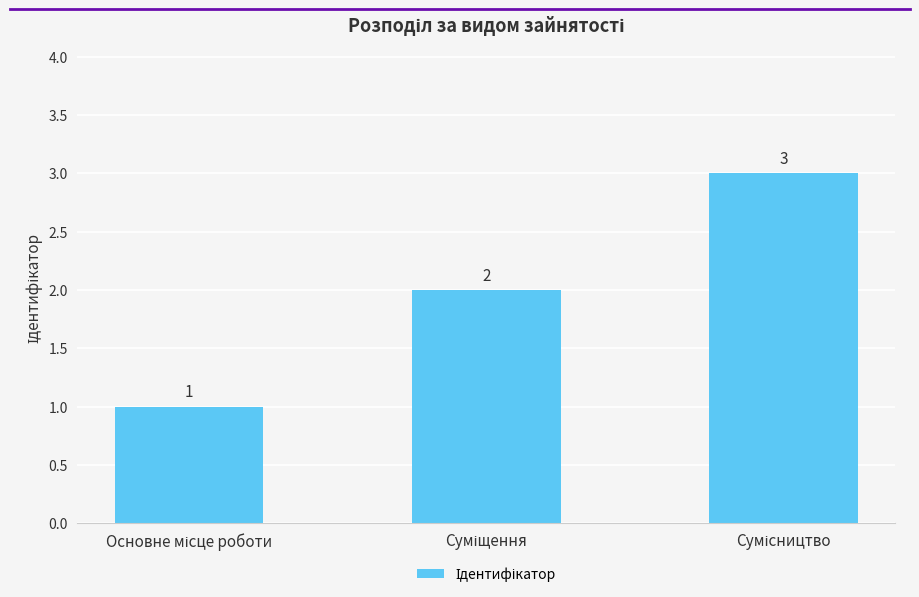

How many values are between 1 and 3?

3